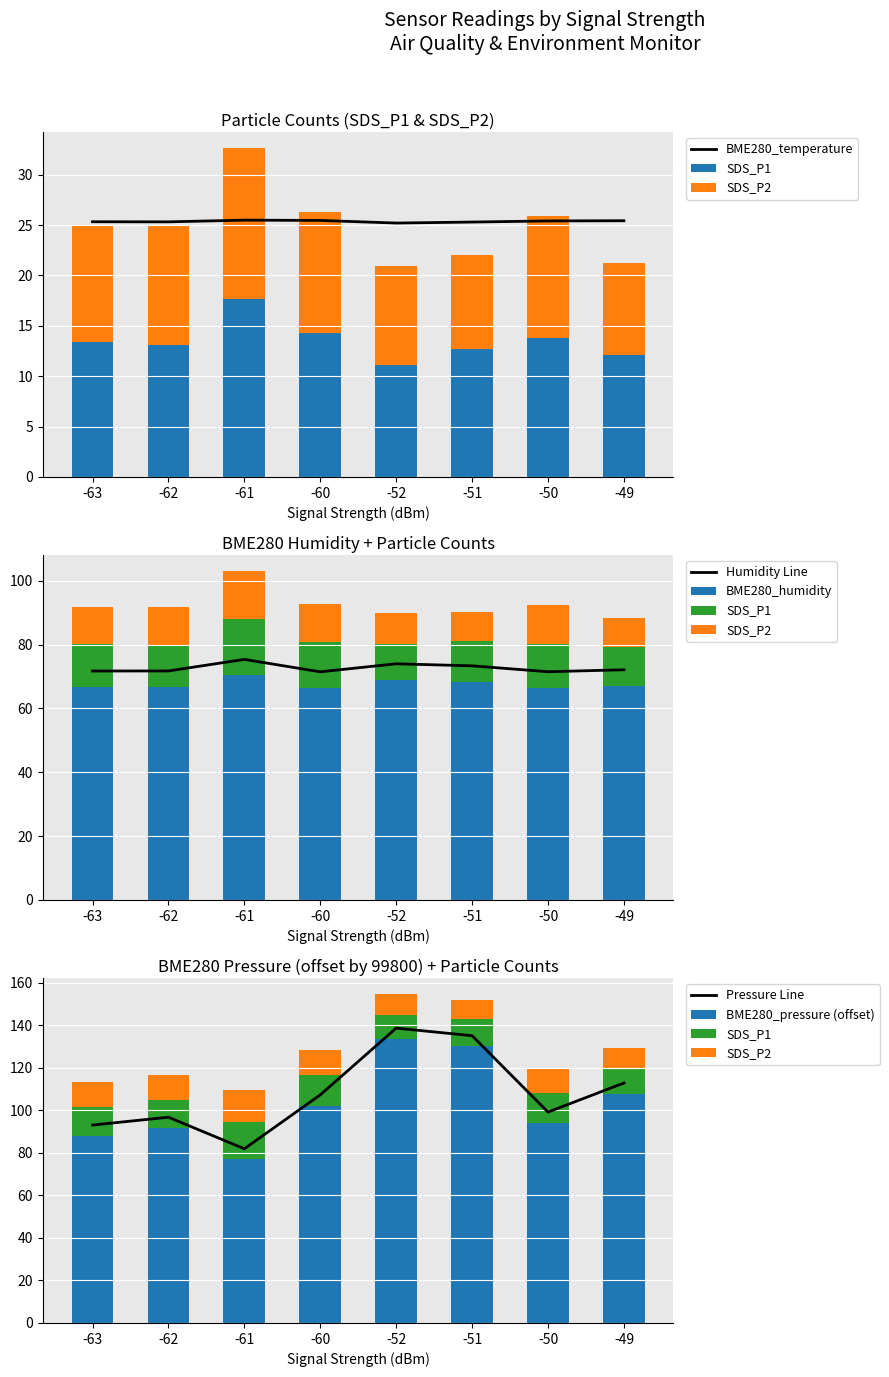

Is the value of SDS_P1 at -52 greater than the value of SDS_P2 at -49?

Yes